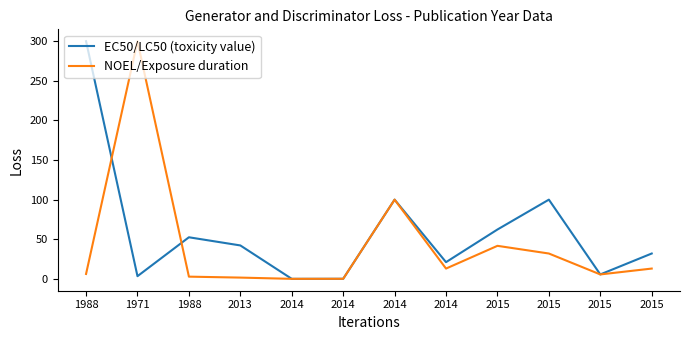

Where is the first local minimum for EC50/LC50 (toxicity value)?

1971